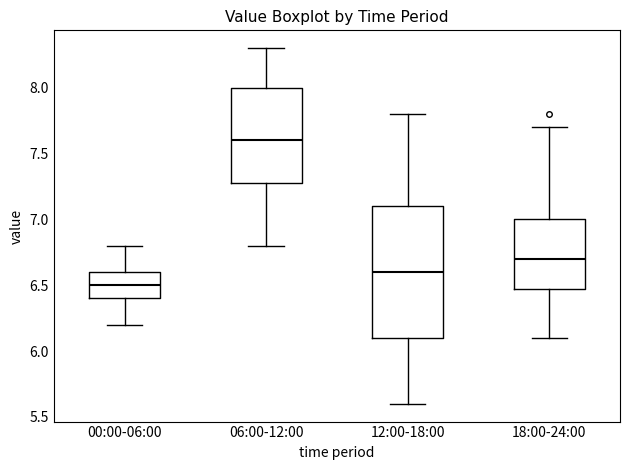

Which box is the tallest, from its lower edge to its upper edge?

12:00-18:00